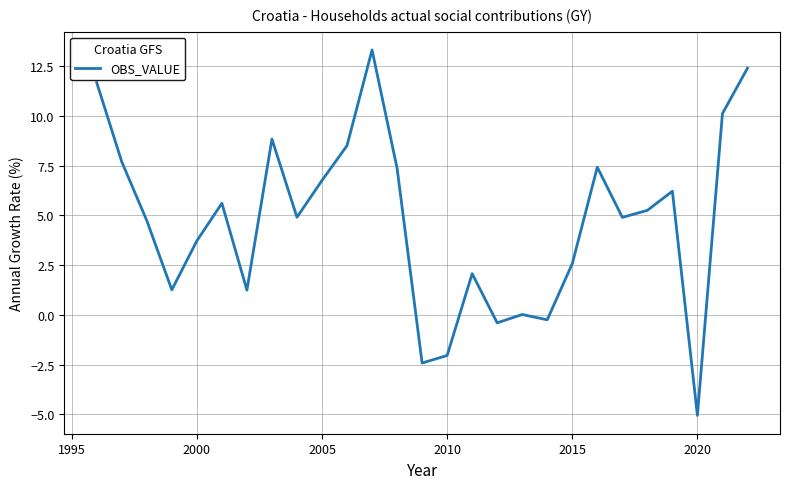

What is the minimum value shown in the chart?

-5.1